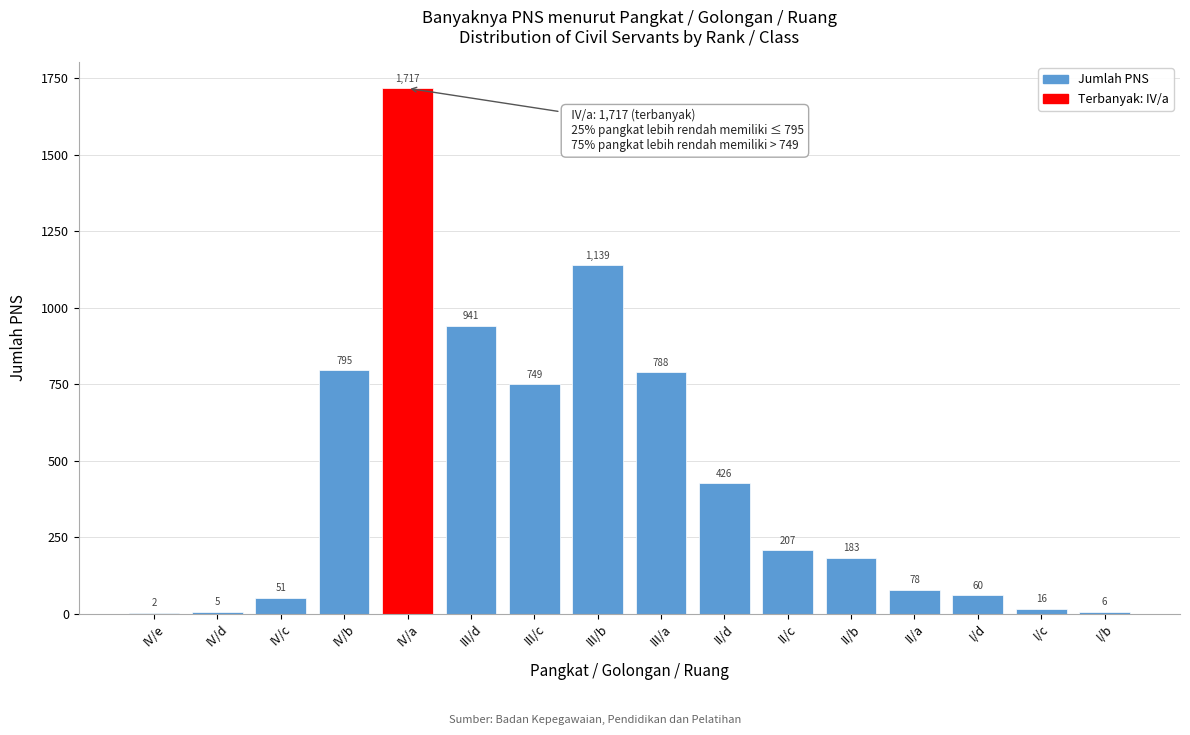

Reading left to right, extract all data points from this chart.

IV/e=2	IV/d=5	IV/c=51	IV/b=795	IV/a=1717	III/d=941	III/c=749	III/b=1139	III/a=788	II/d=426	II/c=207	II/b=183	II/a=78	I/d=60	I/c=16	I/b=6